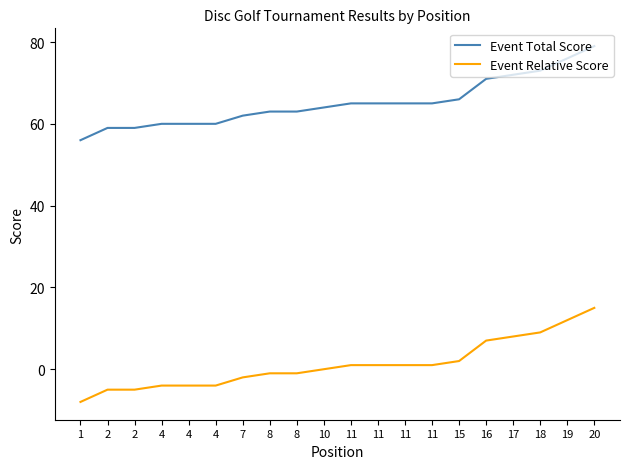

Count the number of data series in this chart.

2